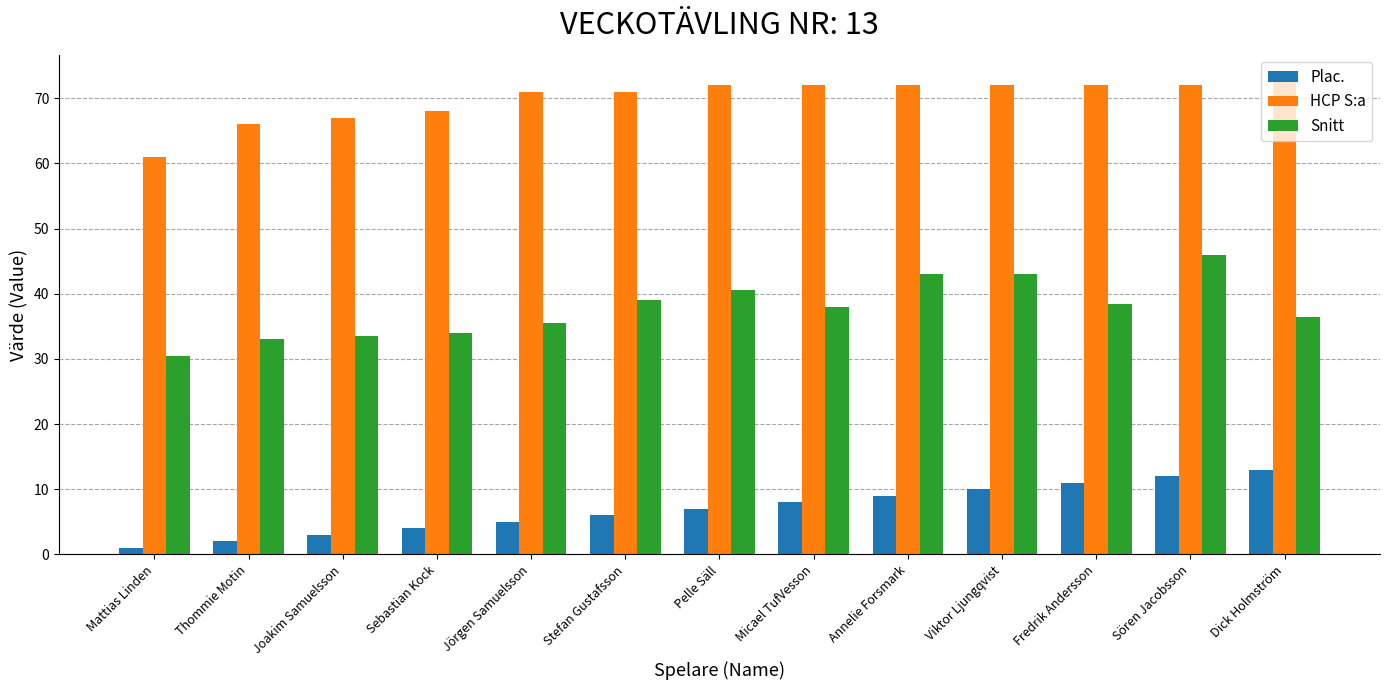

How many bars are there in total?

39